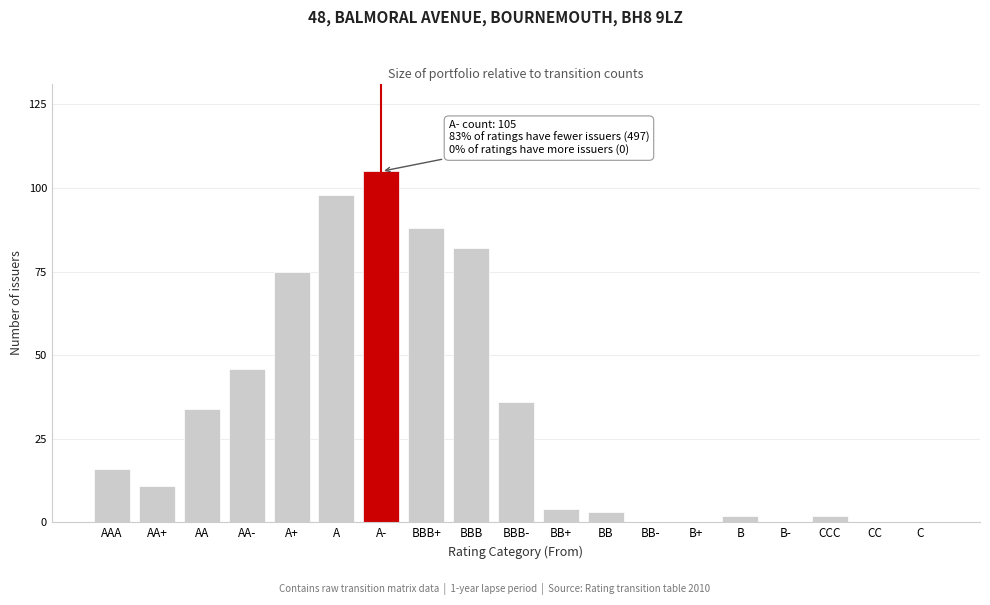

Reading left to right, what are all the values shown in this chart?

AAA=16	AA+=11	AA=34	AA-=46	A+=75	A=98	A-=105	BBB+=88	BBB=82	BBB-=36	BB+=4	BB=3	BB-=0	B+=0	B=2	B-=0	CCC=2	CC=0	C=0